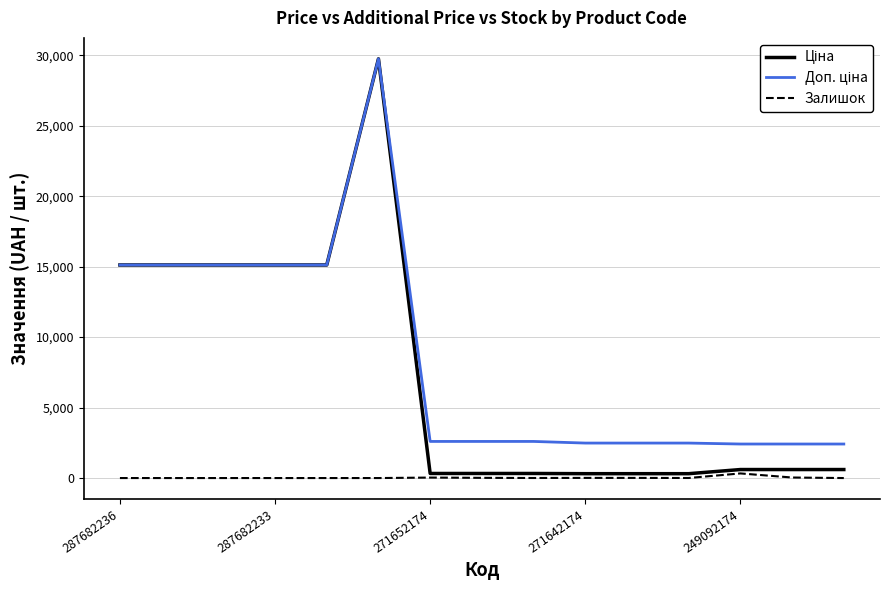

How many lines are shown in the chart?

3